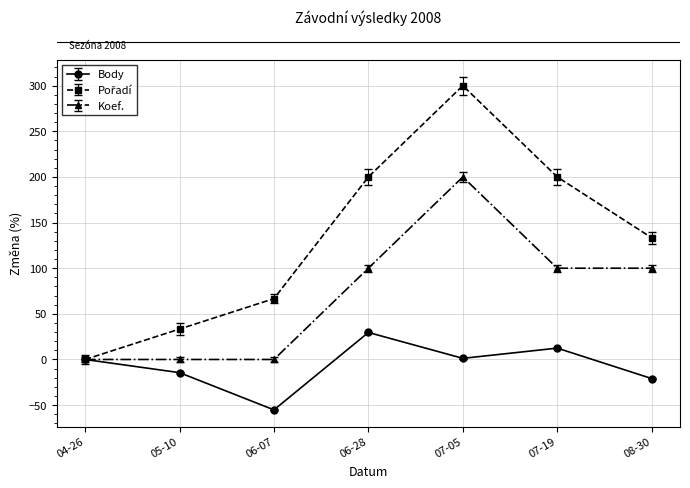

How many interior local valleys does the Body series have?

2